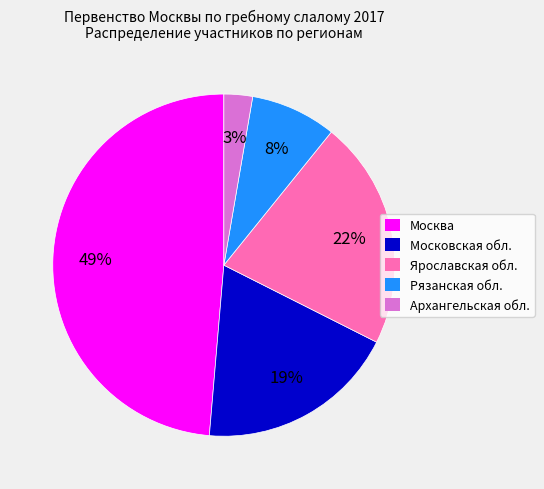

Rank the categories by value from lowest to highest.

Архангельская обл., Рязанская обл., Московская обл., Ярославская обл., Москва